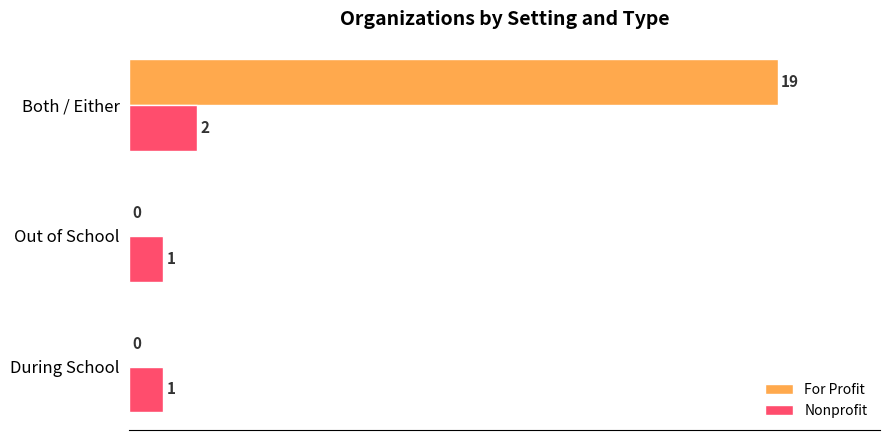

True or false: For Profit has a value of 0 at During School.

True